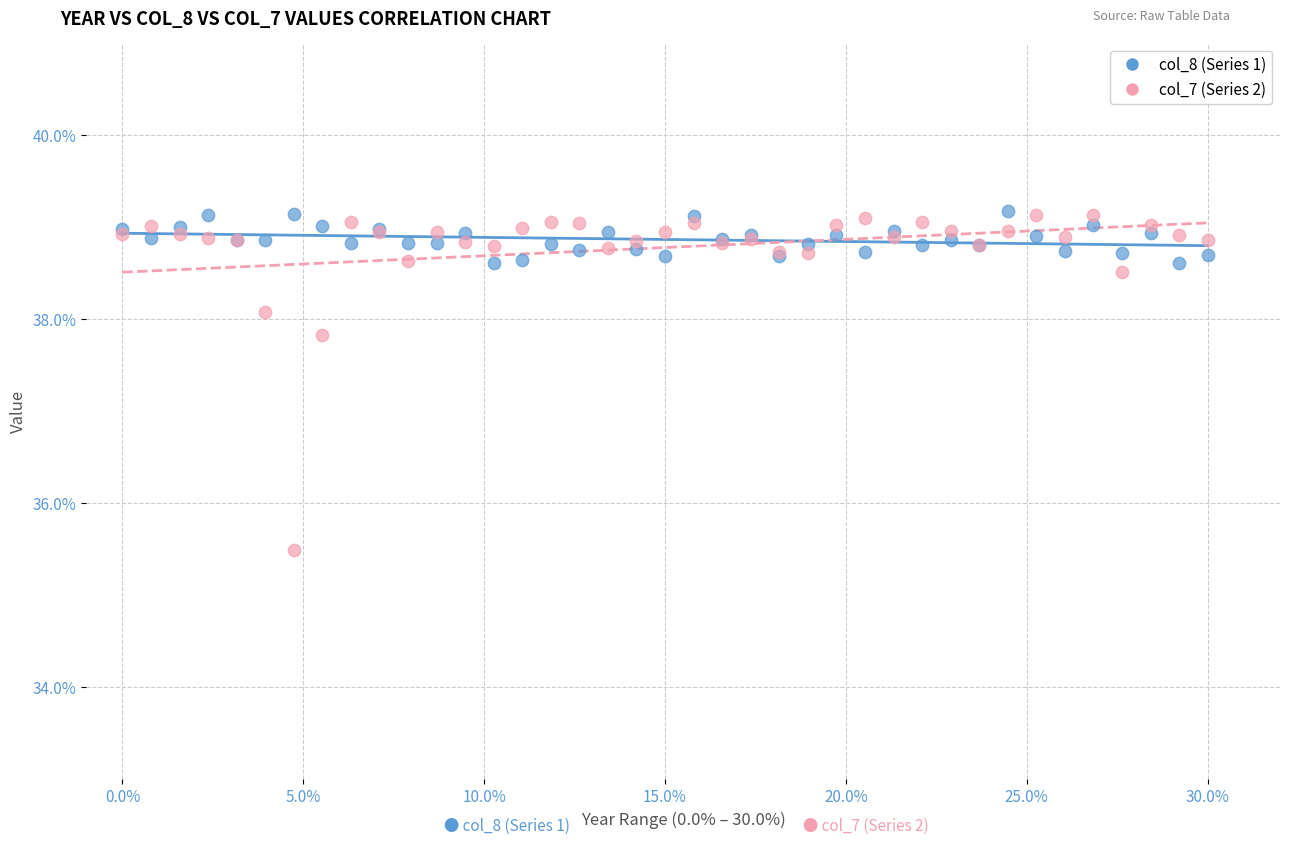

What are all the series names shown in the legend?

col_8 (Series 1), col_7 (Series 2)